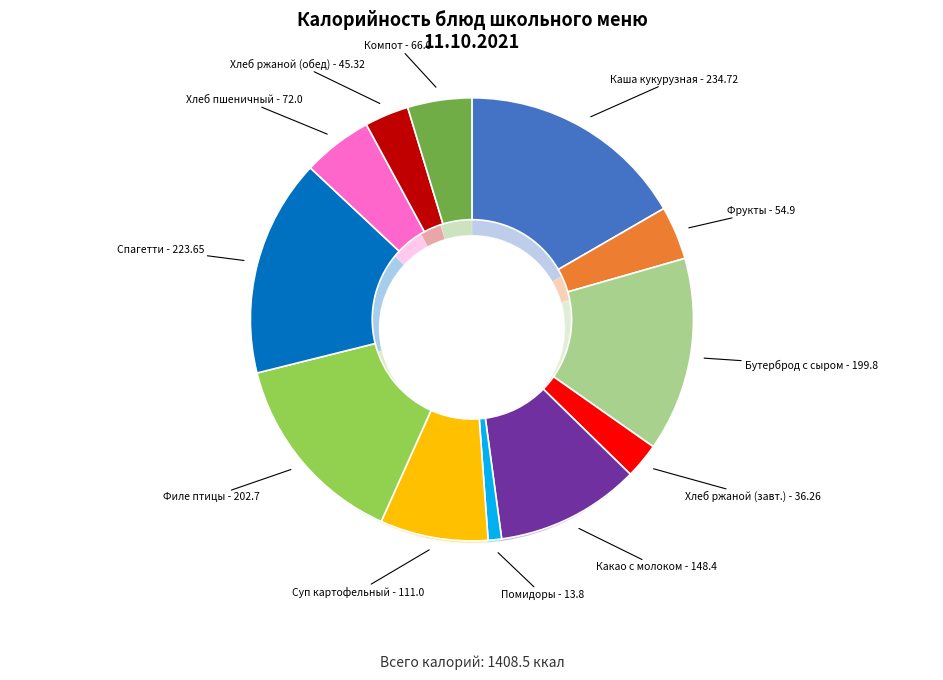

Is there any slice that represents more than half of the pie?

No